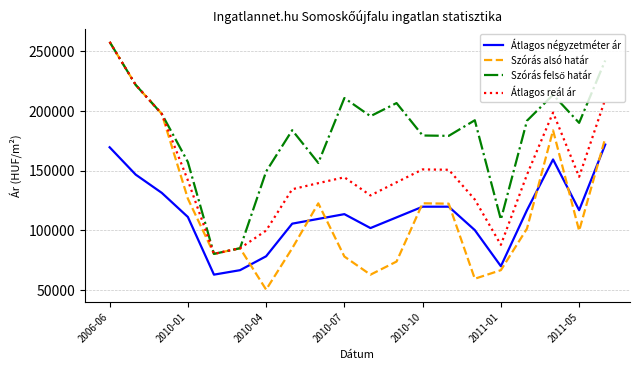

How many interior local valleys does the Átlagos reál ár series have?

4